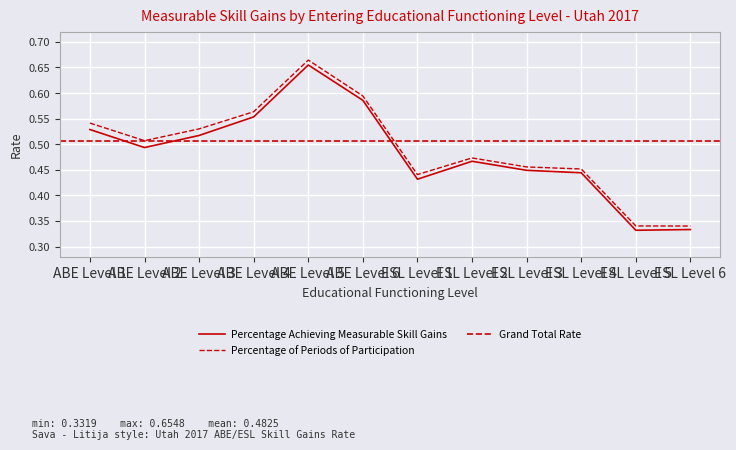

Reading left to right, list all the values displayed in this chart.

Percentage Achieving Measurable Skill Gains: ABE Level 1=0.5	ABE Level 2=0.5	ABE Level 3=0.5	ABE Level 4=0.6	ABE Level 5=0.7	ABE Level 6=0.6	ESL Level 1=0.4	ESL Level 2=0.5	ESL Level 3=0.4	ESL Level 4=0.4	ESL Level 5=0.3	ESL Level 6=0.3
Percentage of Periods of Participation: ABE Level 1=0.5	ABE Level 2=0.5	ABE Level 3=0.5	ABE Level 4=0.6	ABE Level 5=0.7	ABE Level 6=0.6	ESL Level 1=0.4	ESL Level 2=0.5	ESL Level 3=0.5	ESL Level 4=0.5	ESL Level 5=0.3	ESL Level 6=0.3